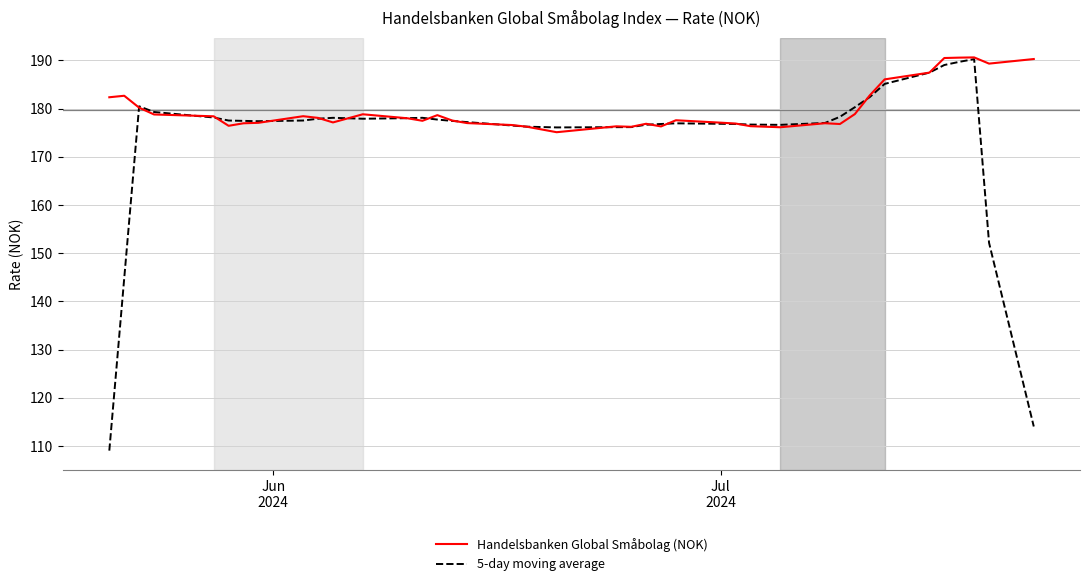

Rank the series by their average value, from lowest to highest.

5-day moving average, Handelsbanken Global Småbolag (NOK)